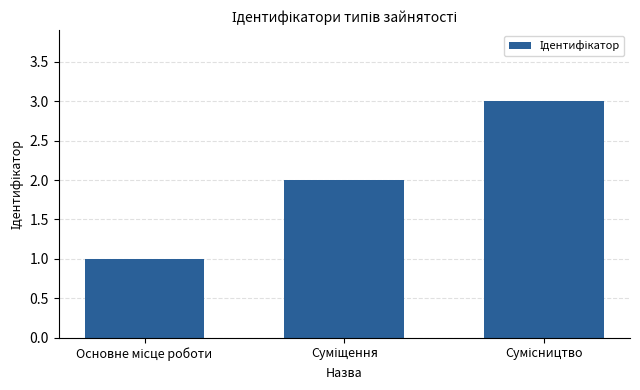

How many values are between 1 and 3?

3